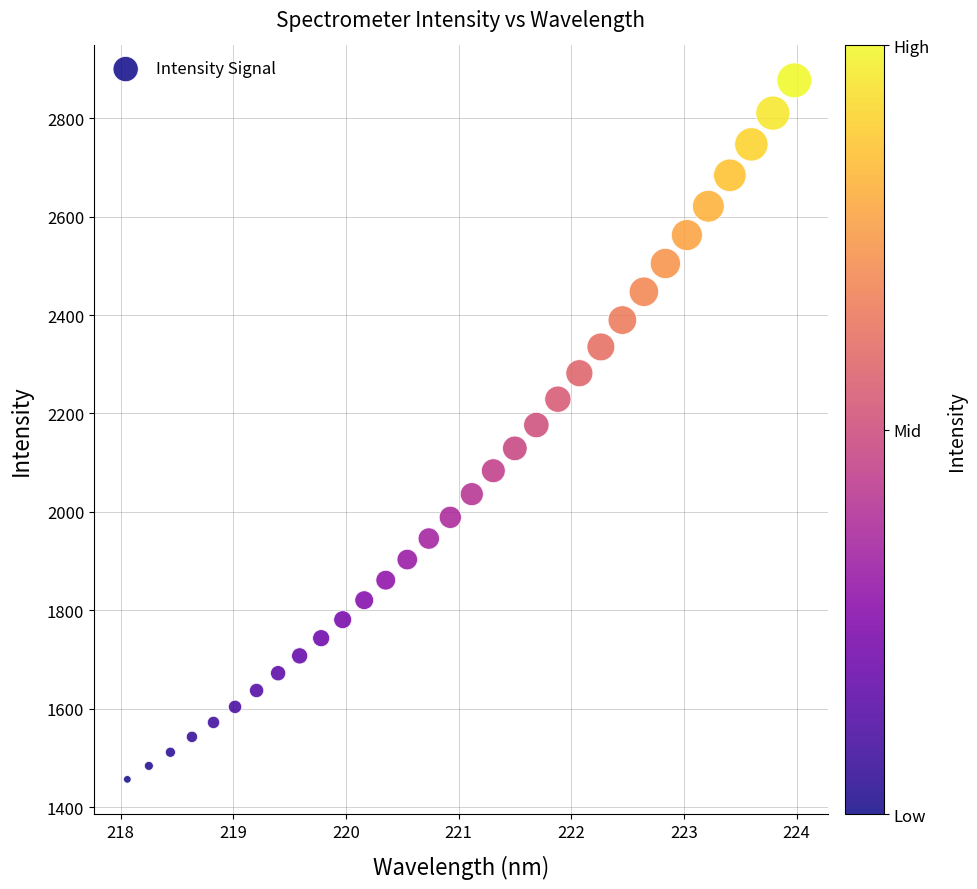

What is the range of Y values (max minus min)?

1420.6